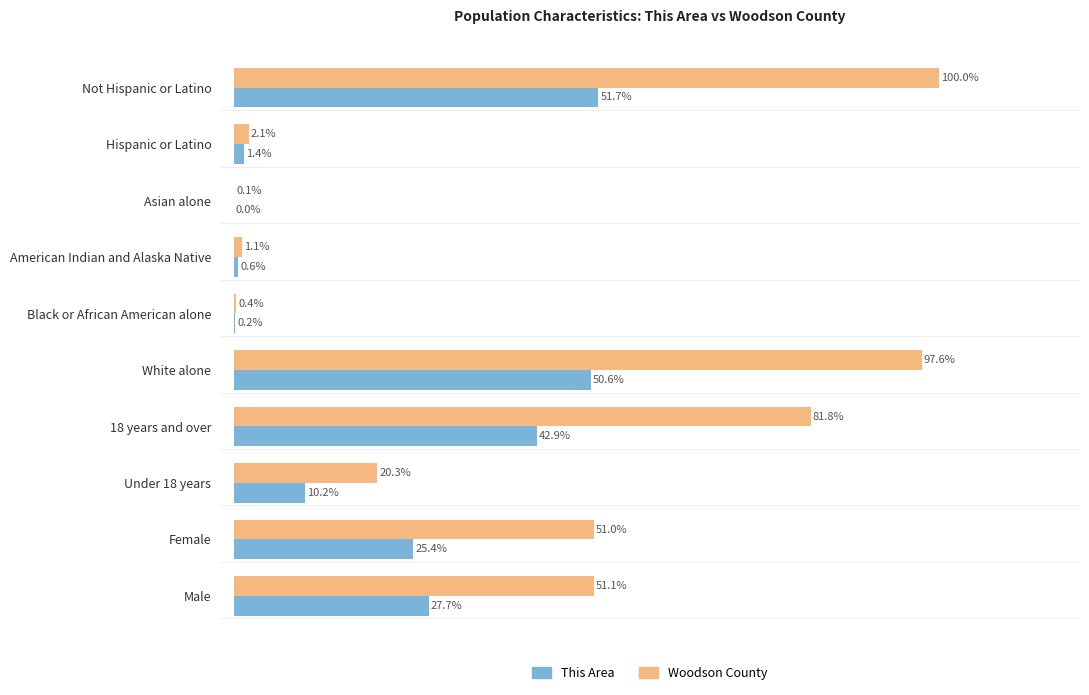

Which series has the largest total across all categories?

Woodson County